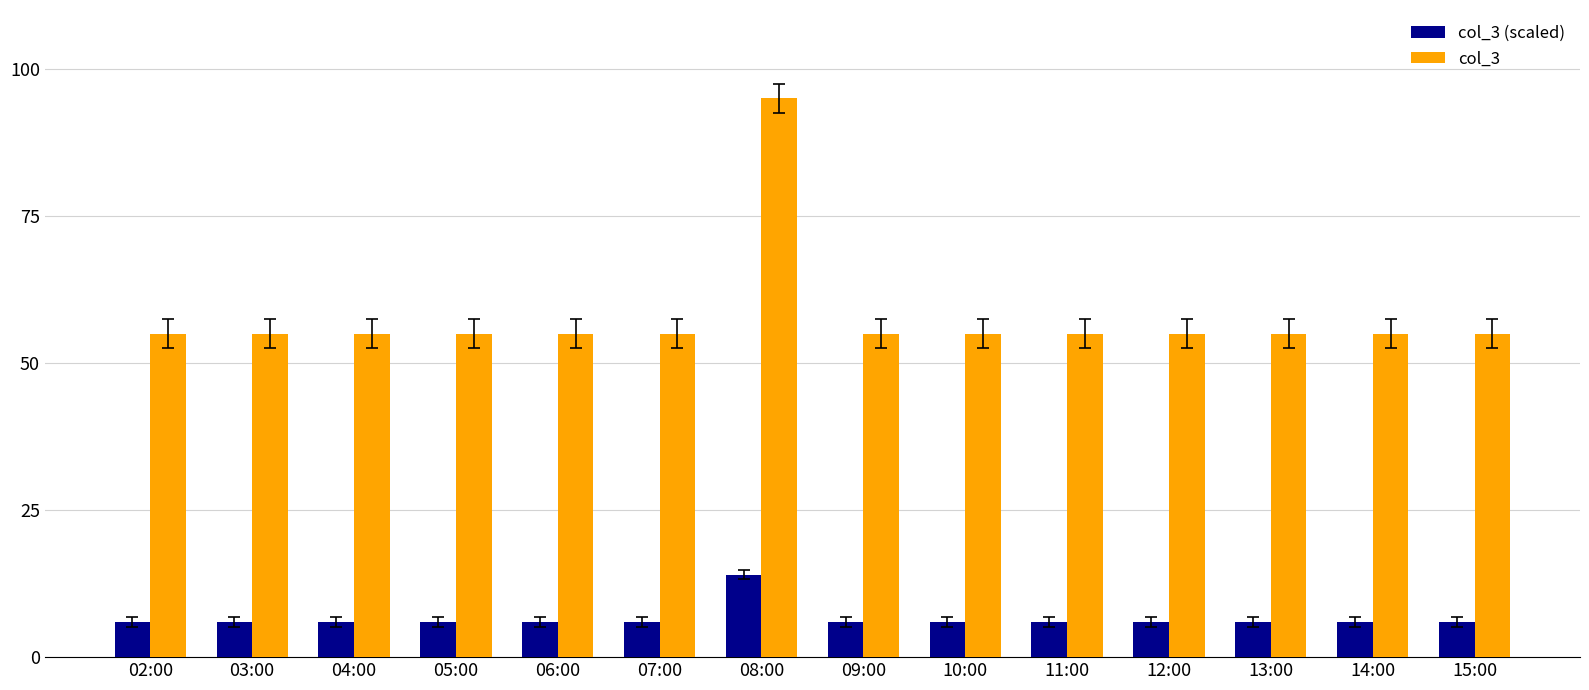

What is the highest value of the col_3 series?

95